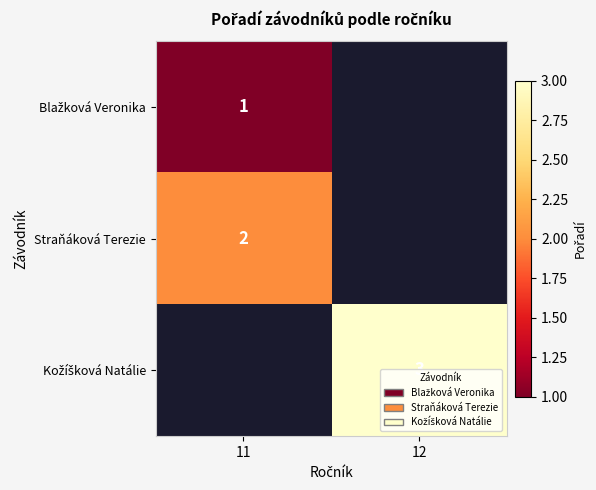

The value of Straňáková Terezie at 11 is 2. True or false?

True